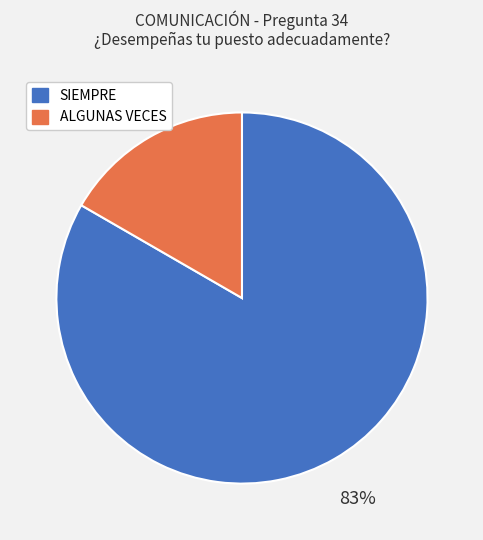

The ALGUNAS VECES slice represents 11% of the pie. True or false?

False